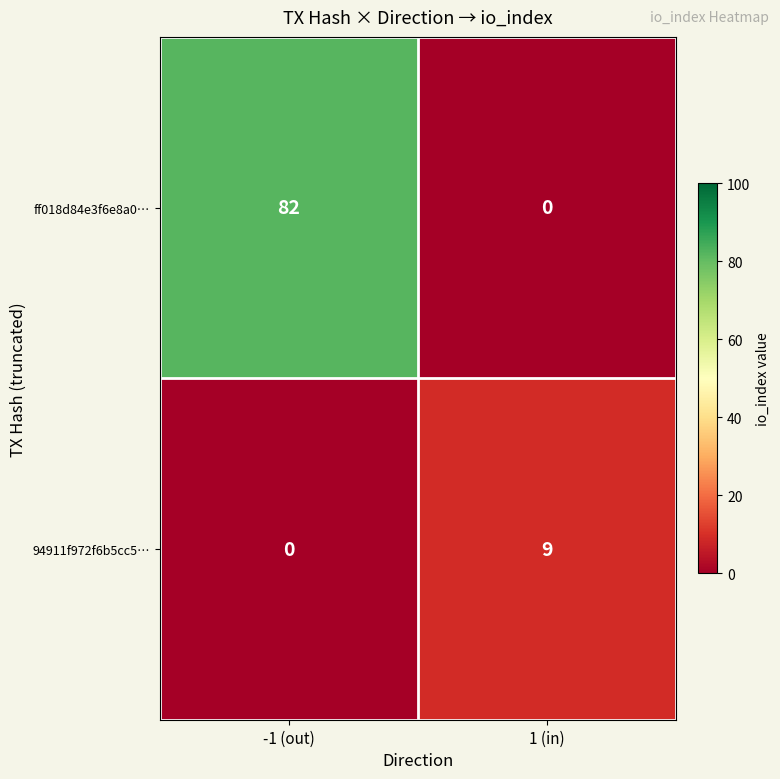

At which category is the sum across all series the highest?

-1 (out)